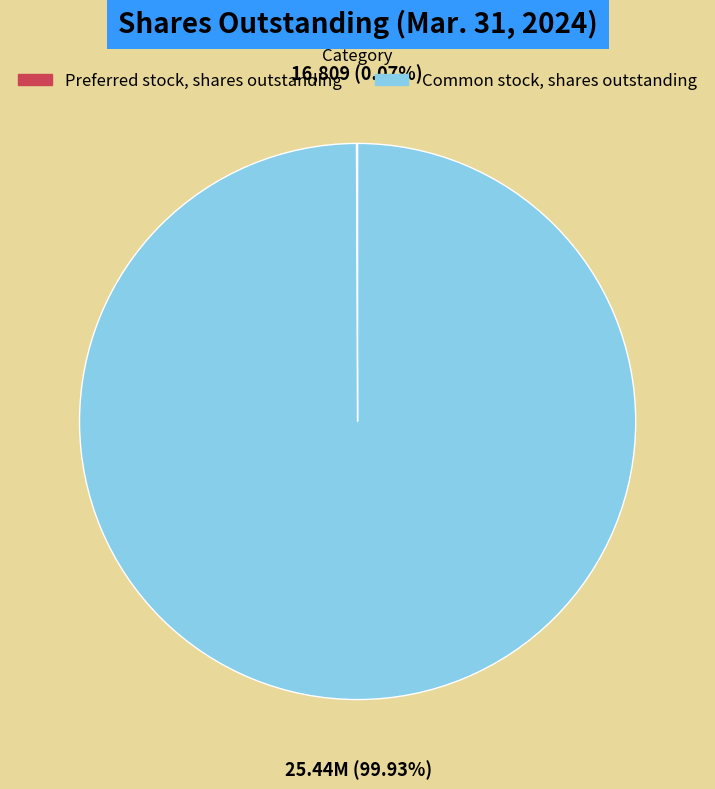

To the nearest percent, what is the difference between the largest and smallest slice percentages?

100%